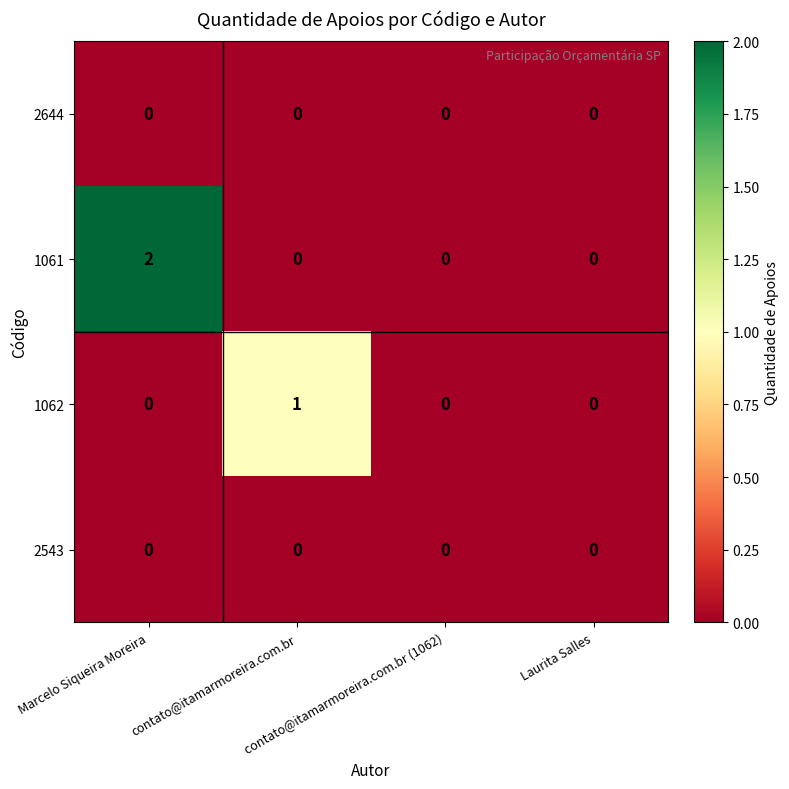

How many 1061 values are between 0 and 2?

4